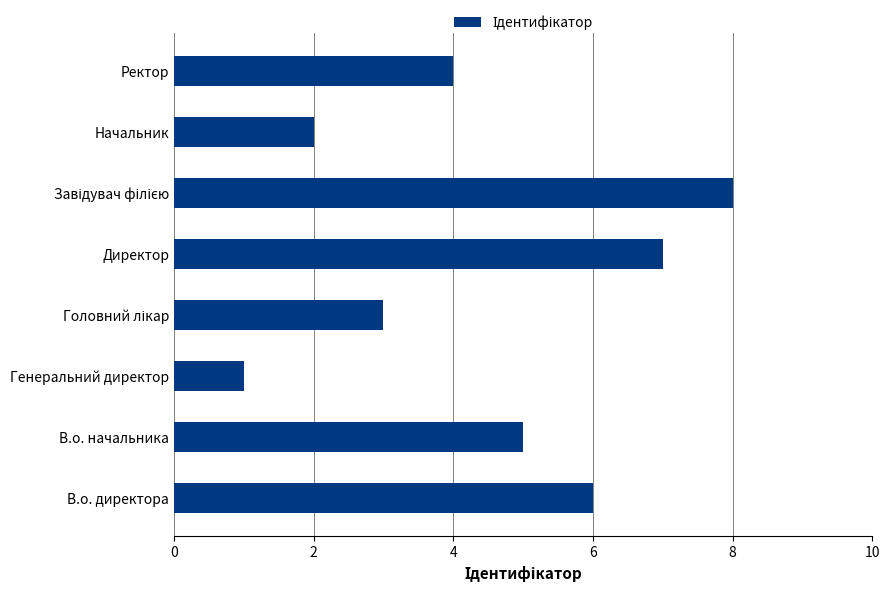

How many bars are there in total?

8